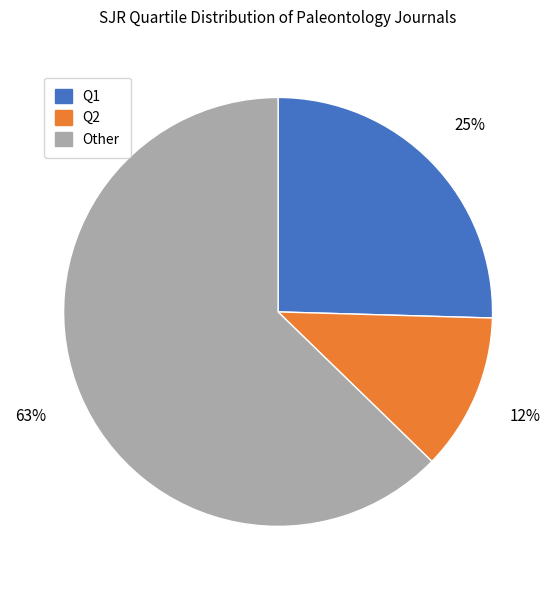

To the nearest percent, what percentage of the pie is Q2?

12%